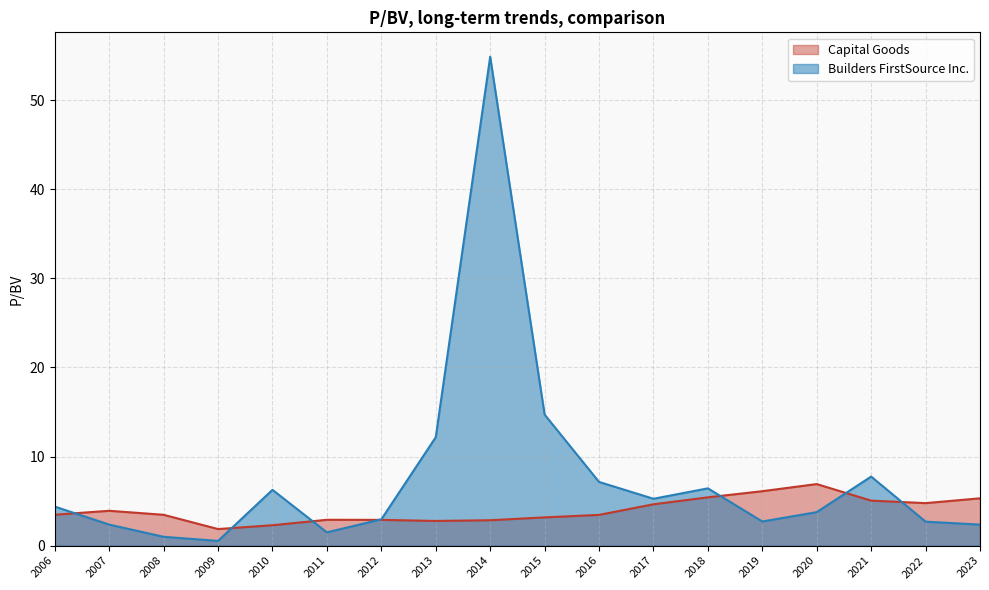

Rank the series by their average value, from lowest to highest.

Capital Goods, Builders FirstSource Inc.